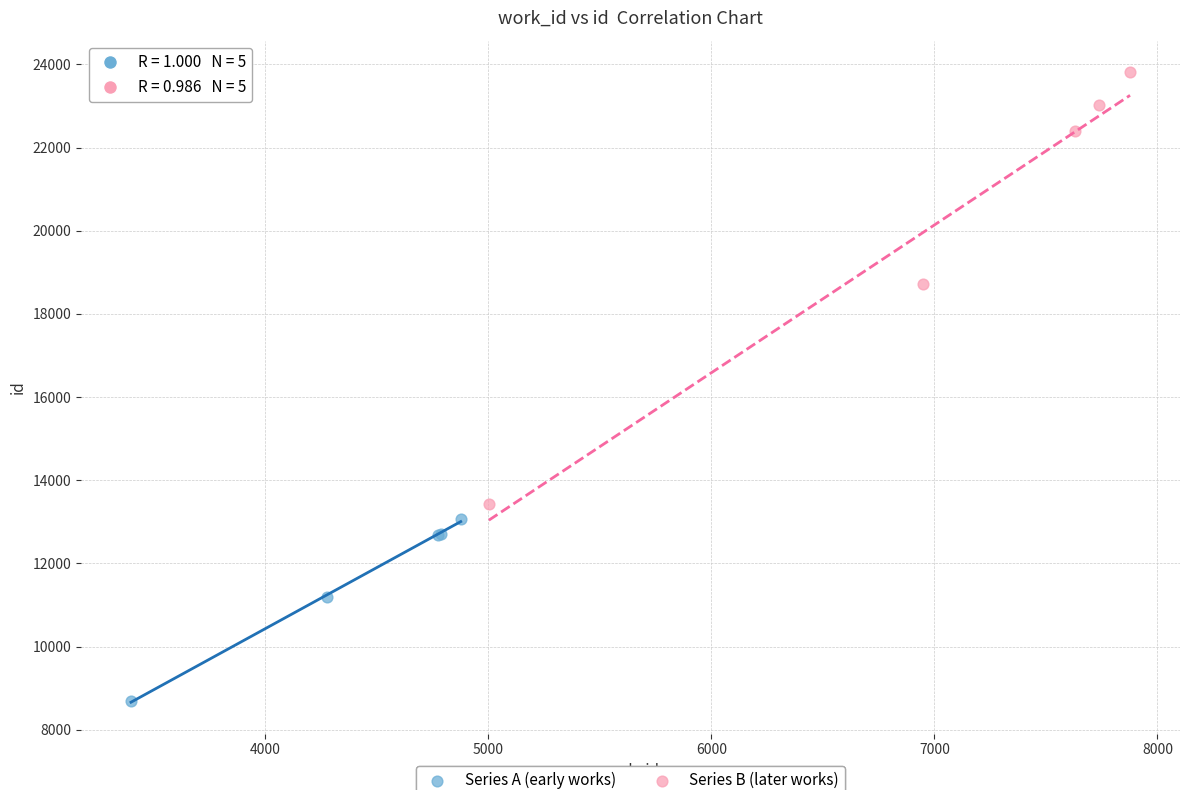

What are all the series names shown in the legend?

Series A (early works), Series B (later works)